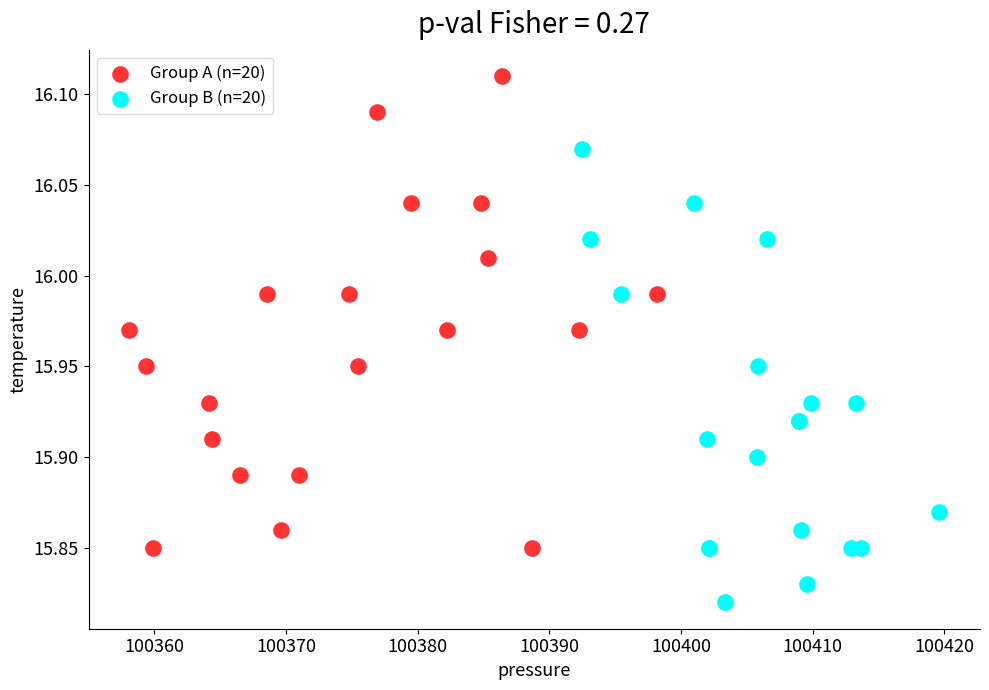

Which series reaches the minimum Y coordinate?

Group B (n=20)